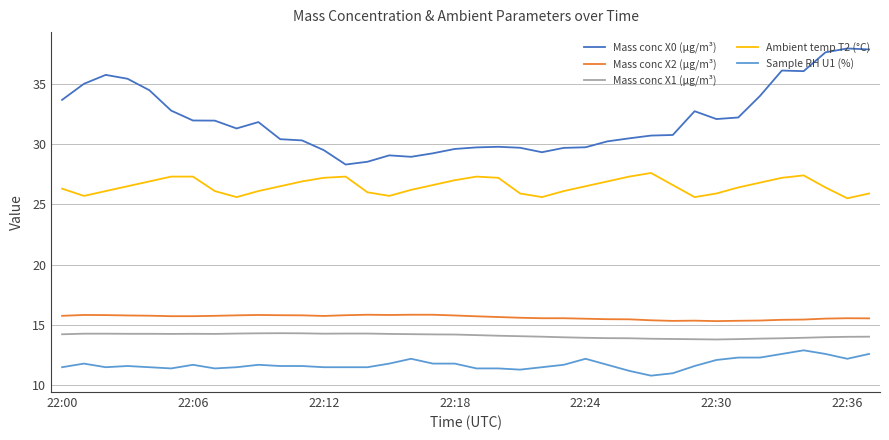

In Ambient temp T2 (°C), how many points are lower than both neighbors (excluding endpoints)?

6